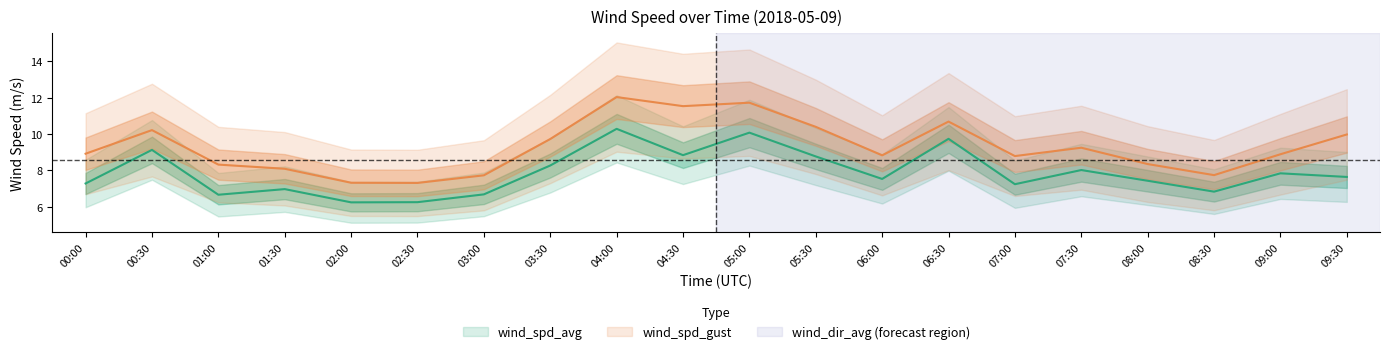

In wind_spd_avg, how many points are lower than both neighbors (excluding endpoints)?

6